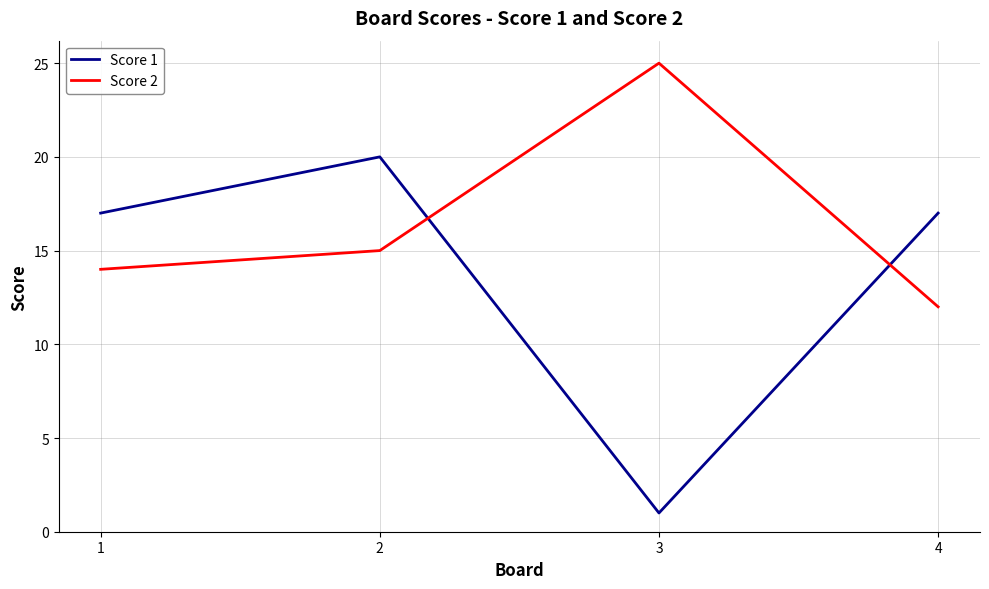

The value of Score 1 at 2 is 20. True or false?

True